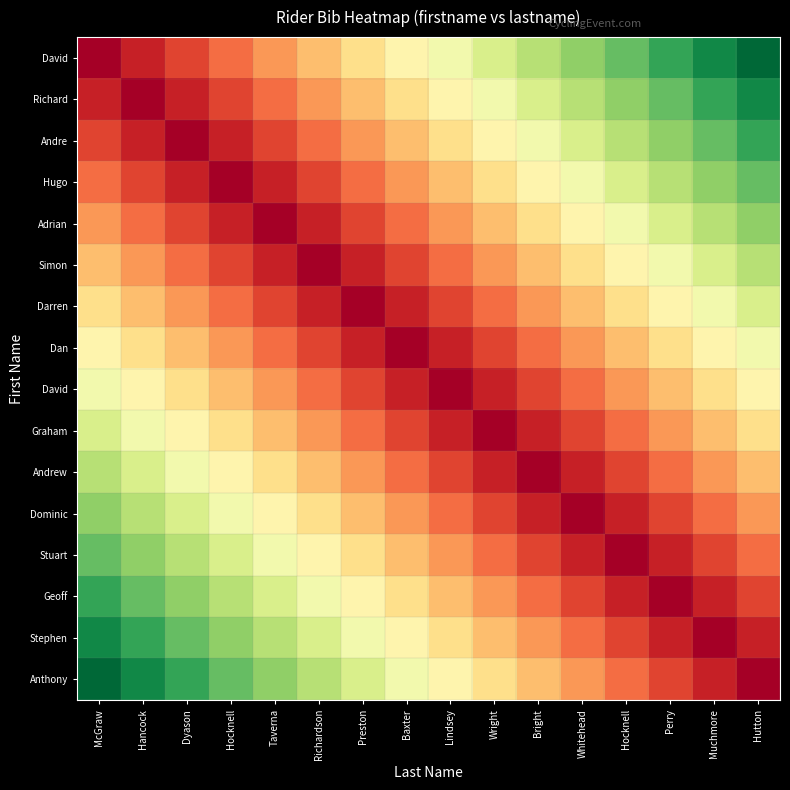

At how many categories does at least one series exceed 1?

16